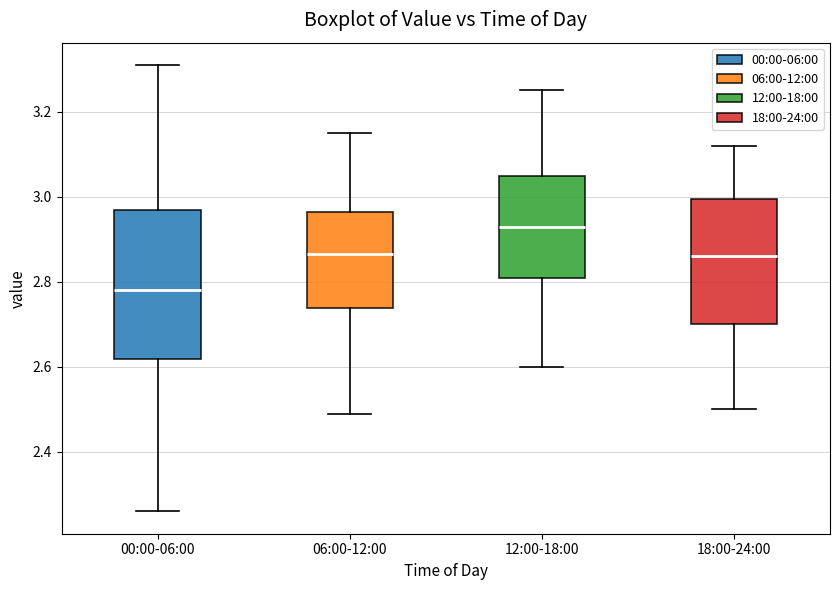

Which box has the highest median line?

12:00-18:00